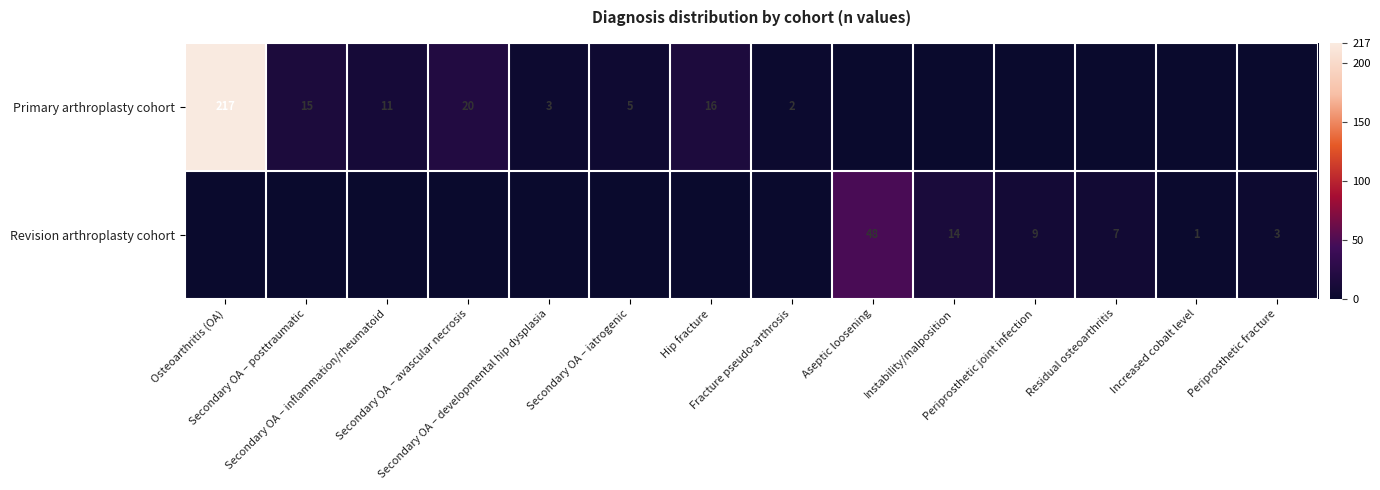

Which series changed the most between Fracture pseudo-arthrosis and Increased cobalt level?

Primary arthroplasty cohort